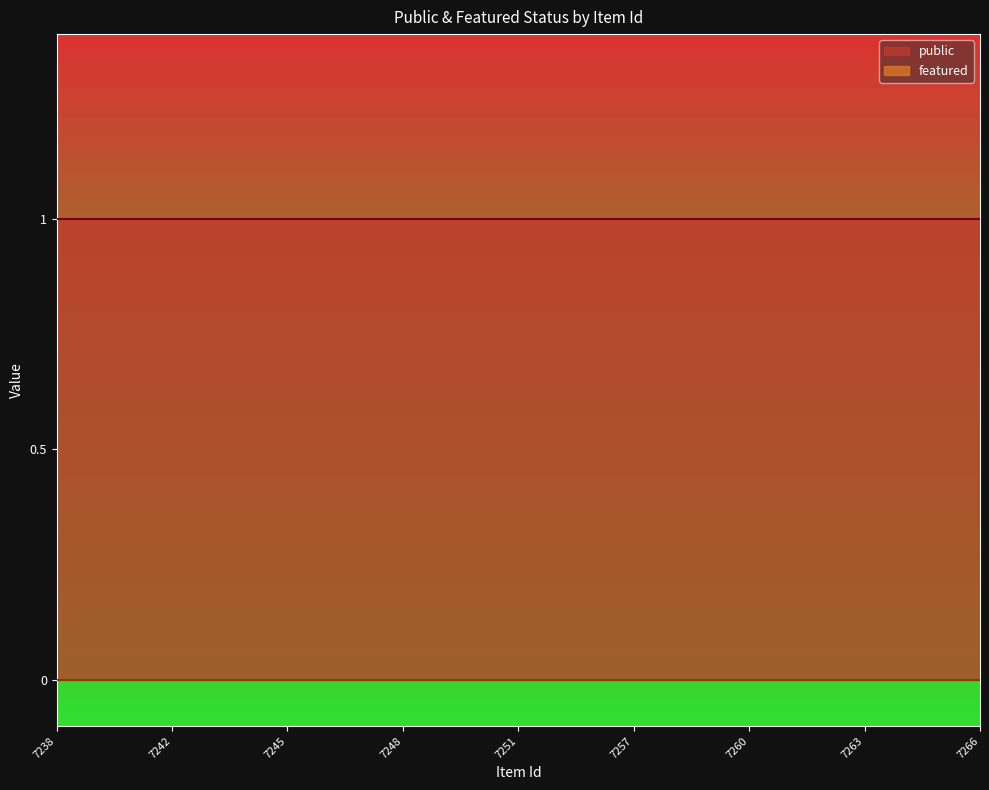

Reading left to right, transcribe all the data shown in this chart.

public: 1	1	1	1	1	1	1	1	1	1	1	1	1	1	1	1	1	1	1	1	1	1	1	1	1
featured: 0	0	0	0	0	0	0	0	0	0	0	0	0	0	0	0	0	0	0	0	0	0	0	0	0